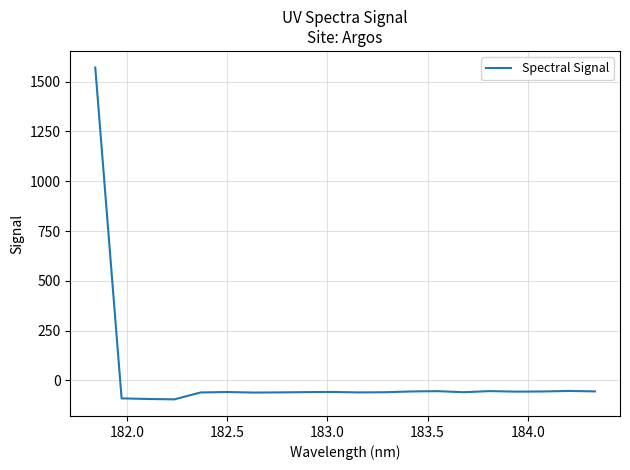

What is the smallest value displayed?

-95.7